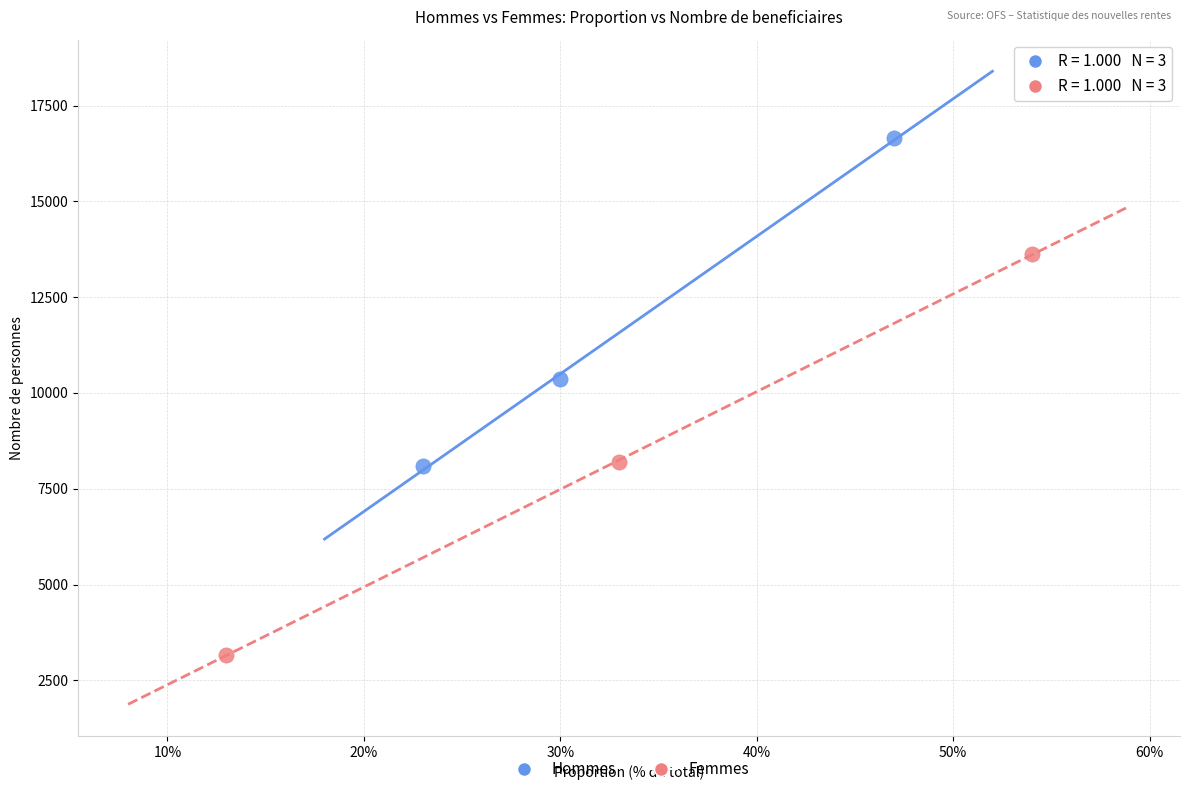

Which series contains the highest Y value?

Hommes